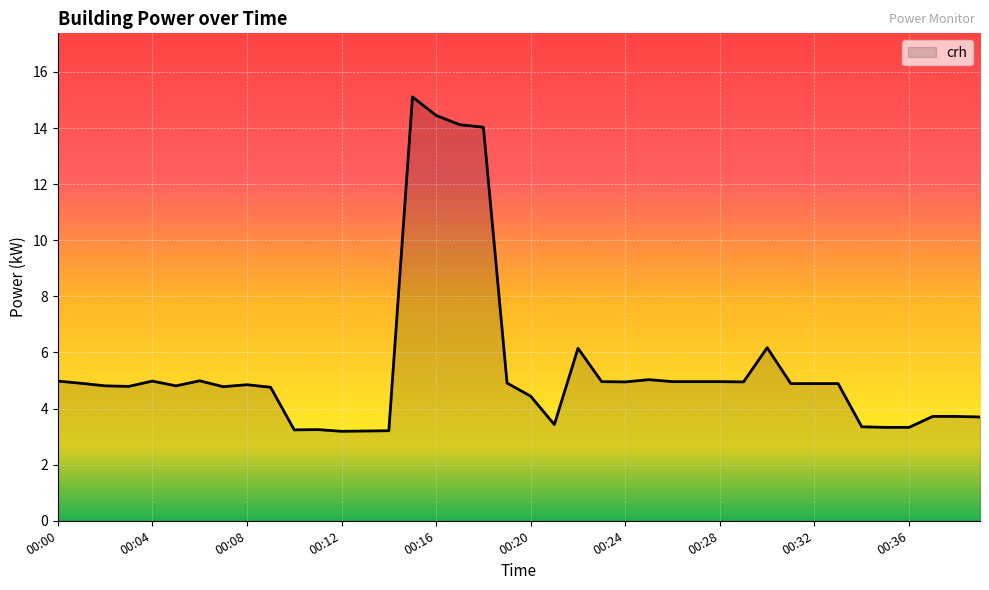

How many lines are shown in the chart?

1